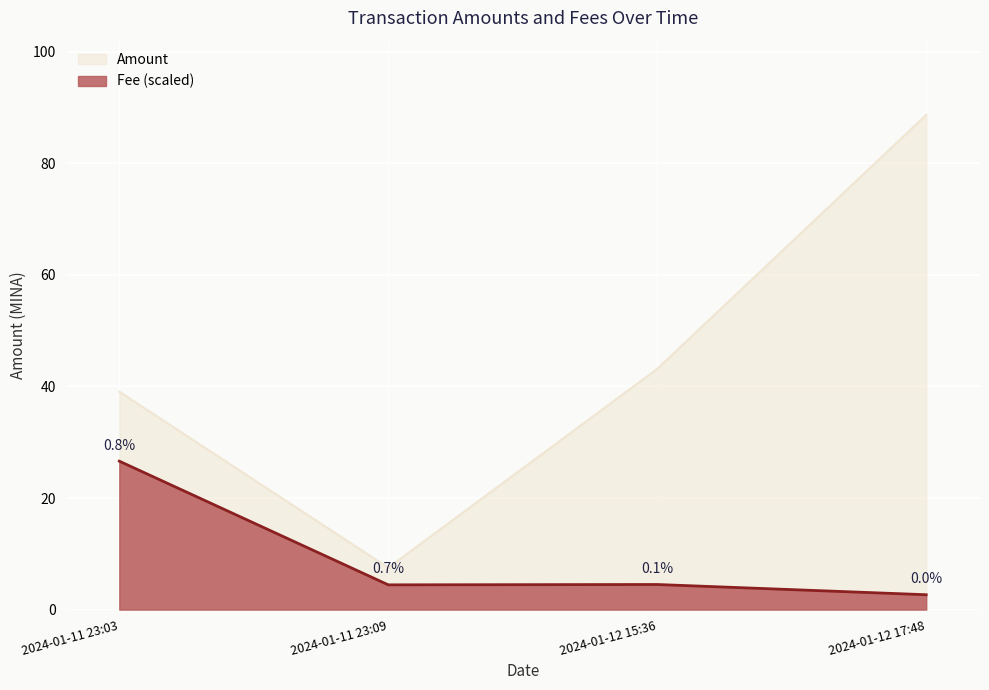

Does the chart display data point markers on the line(s)?

No